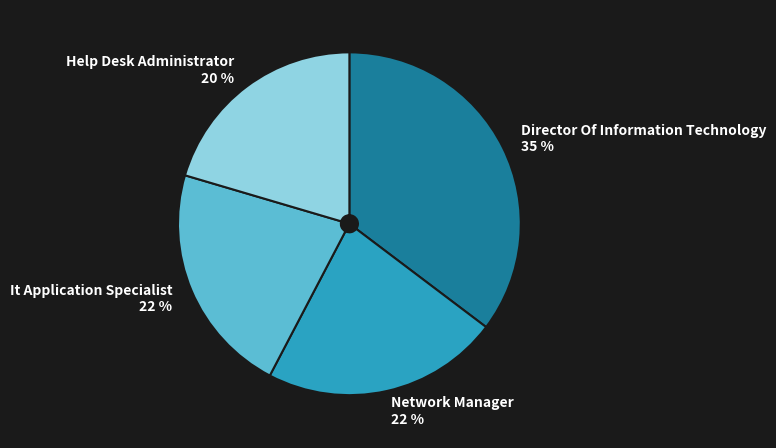

Approximately how many times larger is the value at Director Of Information Technology compared to Network Manager?

1.6